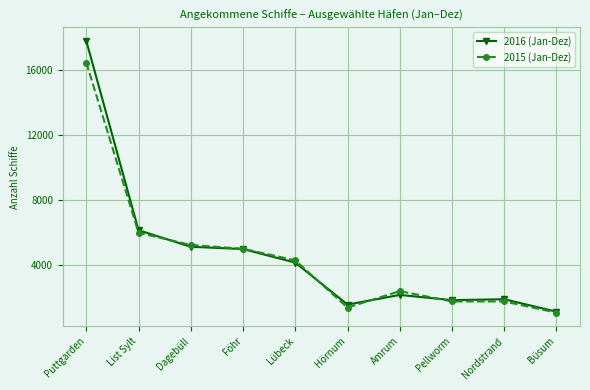

How many lines are shown in the chart?

2